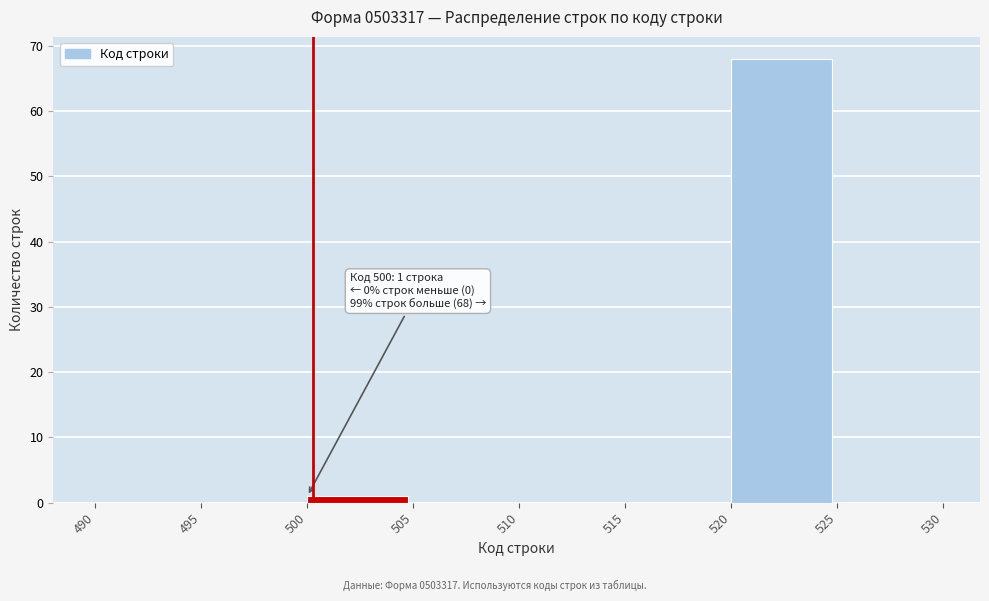

Which range on the x-axis has the tallest bar?

520 to 525